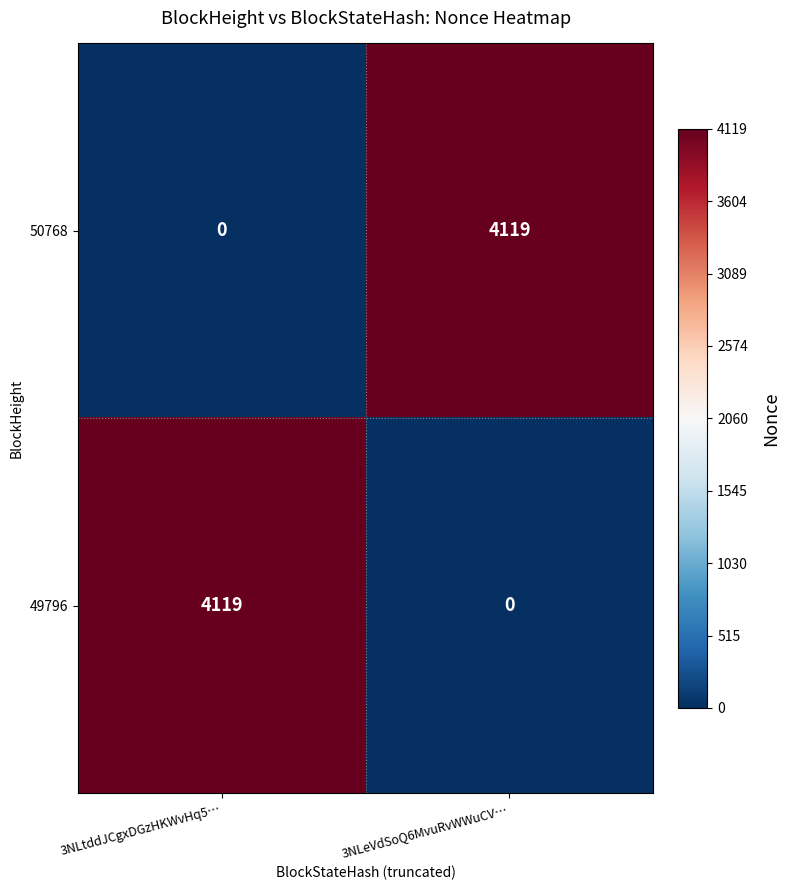

Is the value of 50768 at 3NLtddJCgxDGzHKWvHq5… greater than the value of 49796 at 3NLtddJCgxDGzHKWvHq5…?

No